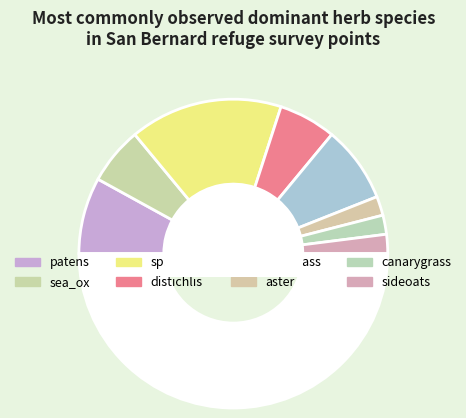

How many segments does this pie chart have?

9